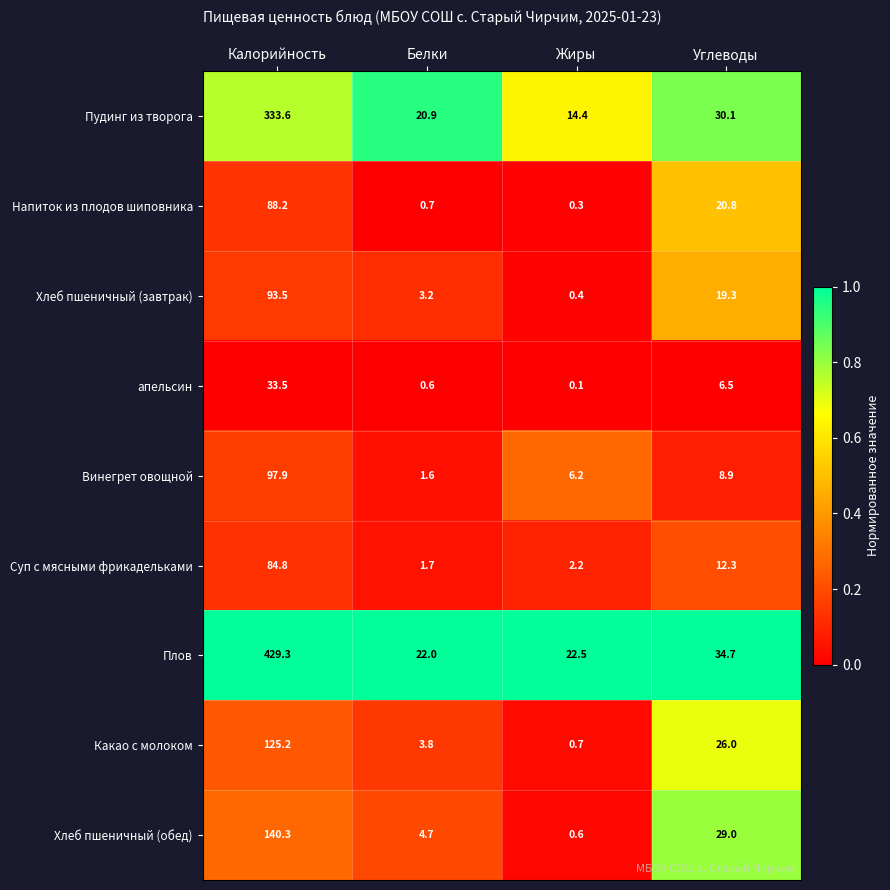

What is the difference between the maximum and minimum values in the Напиток из плодов шиповника series?

87.9